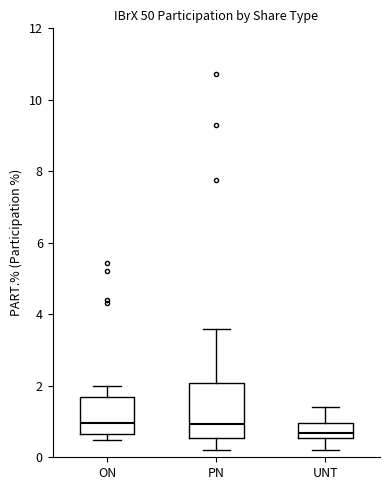

Where does the upper whisker of the box for PN end on the y-axis? The values are not printed on the chart, so give them approximately, as read against the axis.

3.6